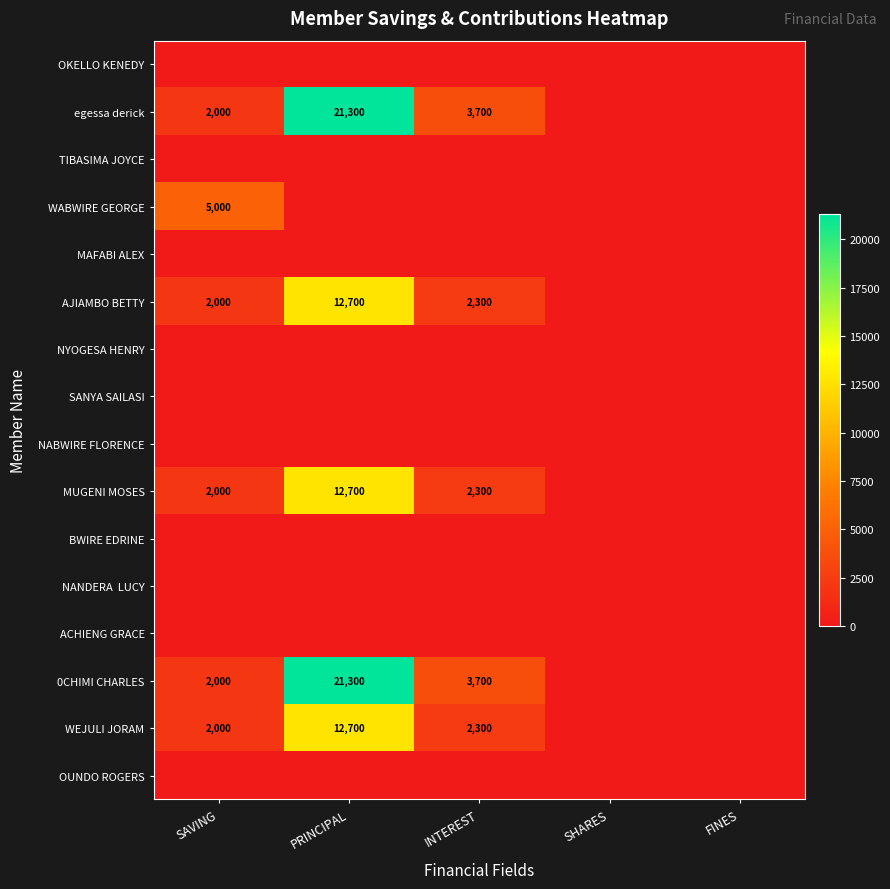

Which label corresponds to the largest value in the chart?

PRINCIPAL